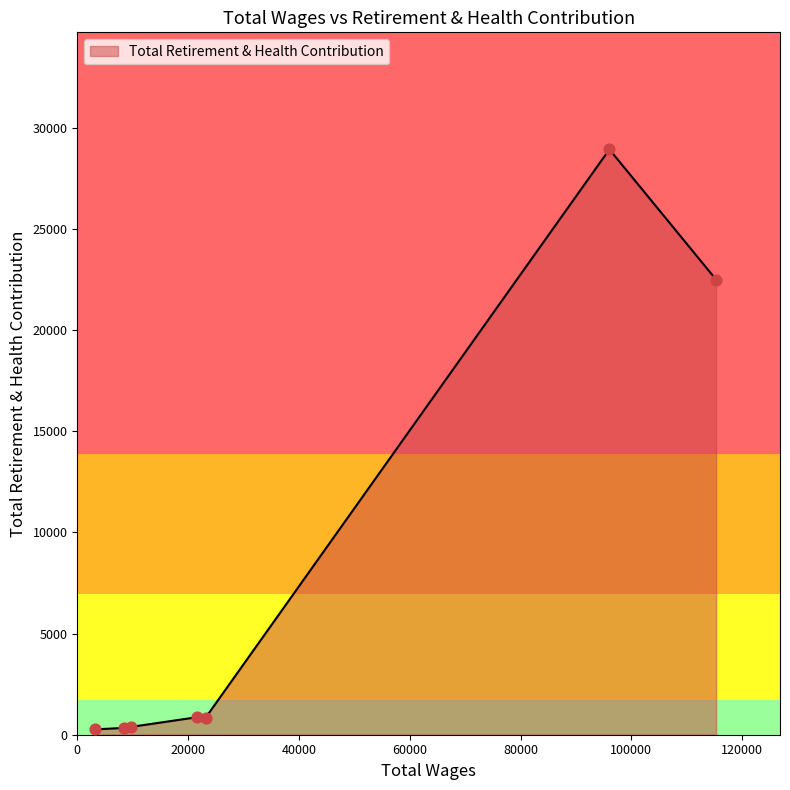

What is the average value?

7728